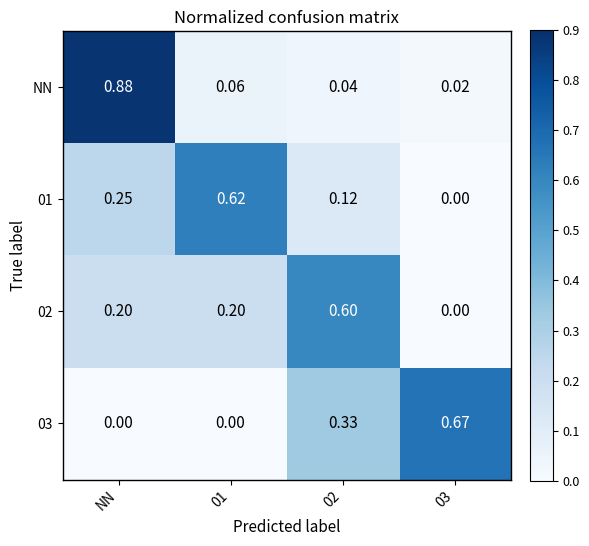

At which category is the sum across all series the highest?

NN